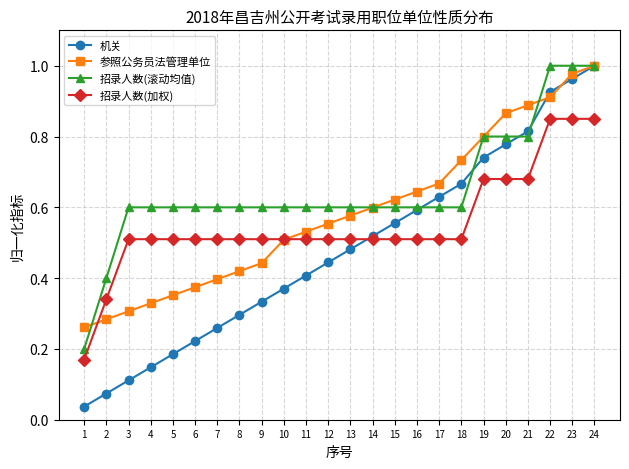

Count the 招录人数(加权) values in the range 0 to 1.

24